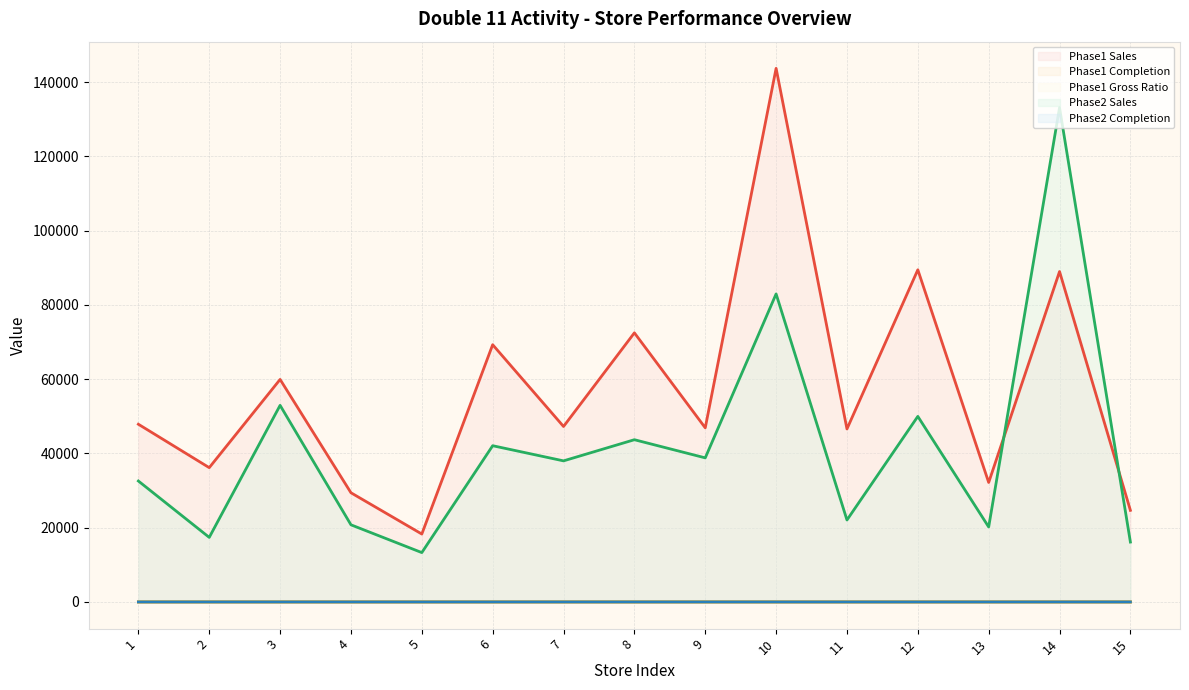

What is the value of the Phase2 Completion point at the 3rd from the left?

1.6